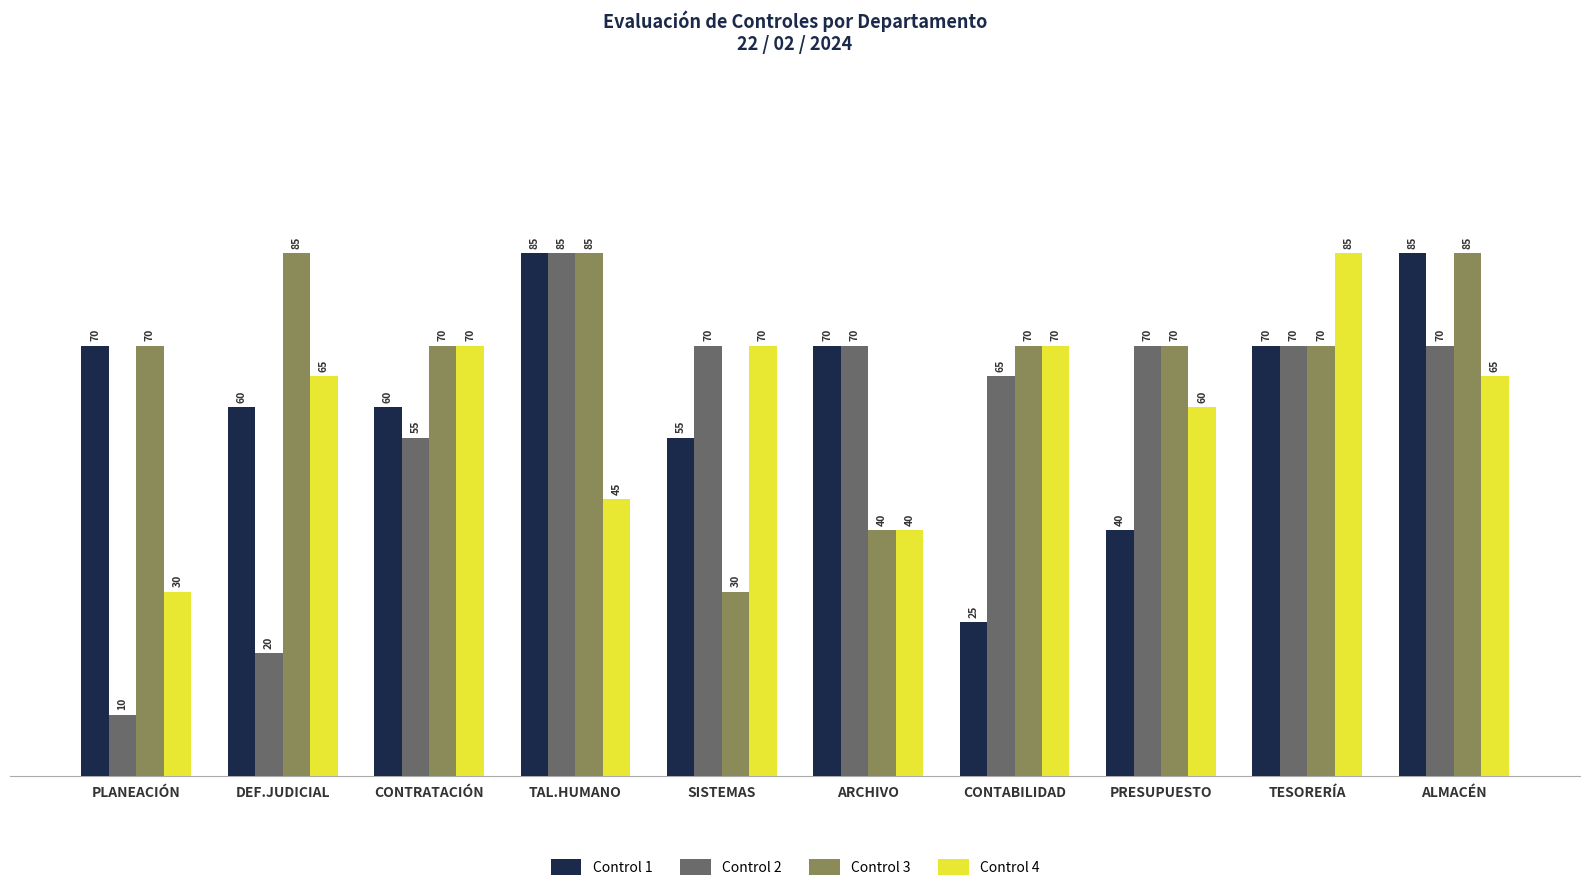

The Control 4 series shows 65 at DEF.JUDICIAL. True or false?

True